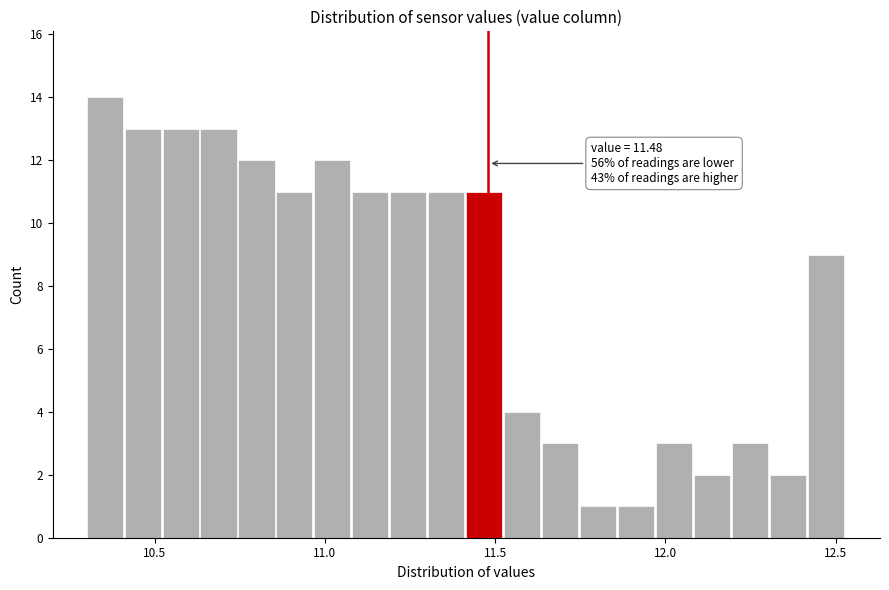

Around what value on the x-axis is the tallest bar? Give the approximate position of its centre, as read against the axis.

10.35